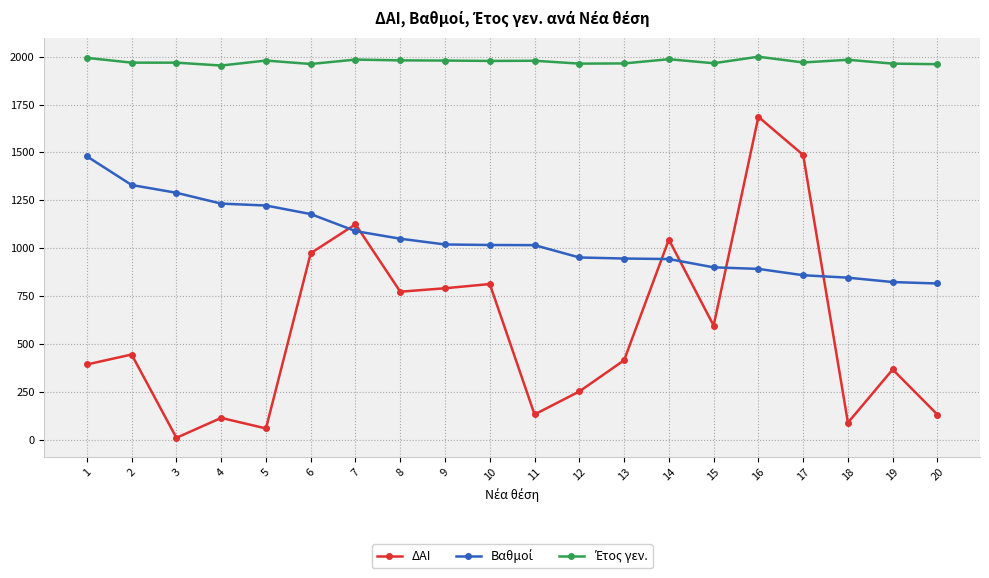

What is the difference between the second highest and minimum values in the ΔΑΙ series?

1477.0